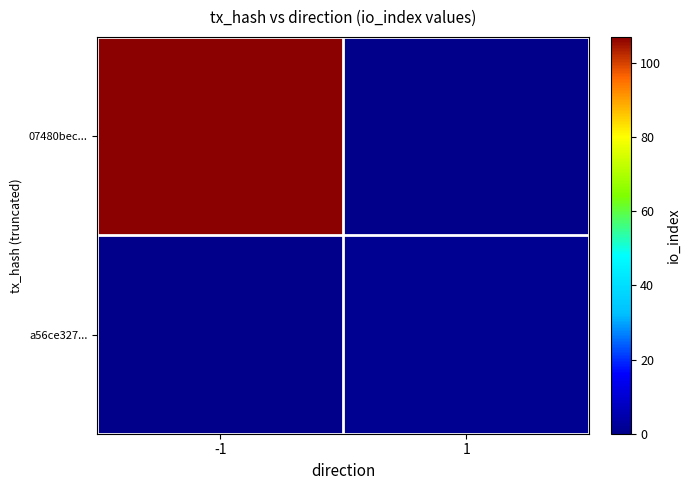

Which series changed the most between -1 and 1?

07480bec...